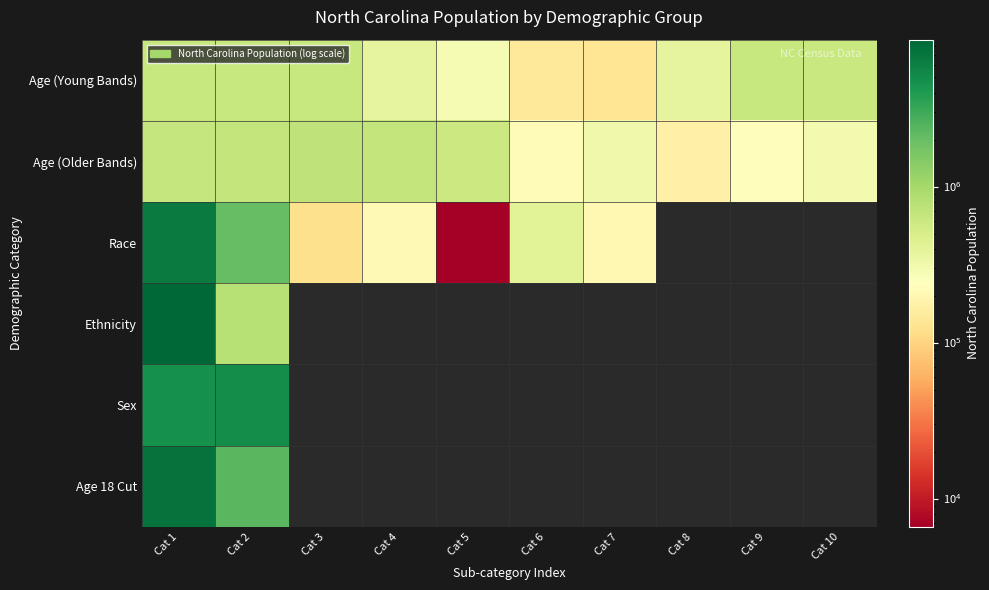

At Cat 1, list the series in order from largest to smallest.

Ethnicity, Age 18 Cut, Race, Sex, Age (Older Bands), Age (Young Bands)